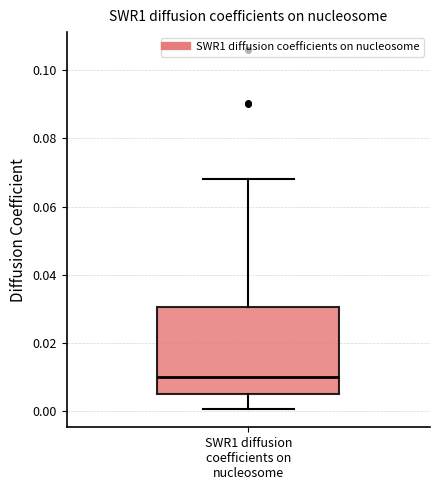

Transcribe this box plot: give where the median line is, the range the box spans, and where the two whiskers end, as read against the y-axis. The values are not printed on the chart, so give them approximately, as read against the axis.

median 0.010, box 0.006 to 0.030, whiskers 0.000 to 0.068